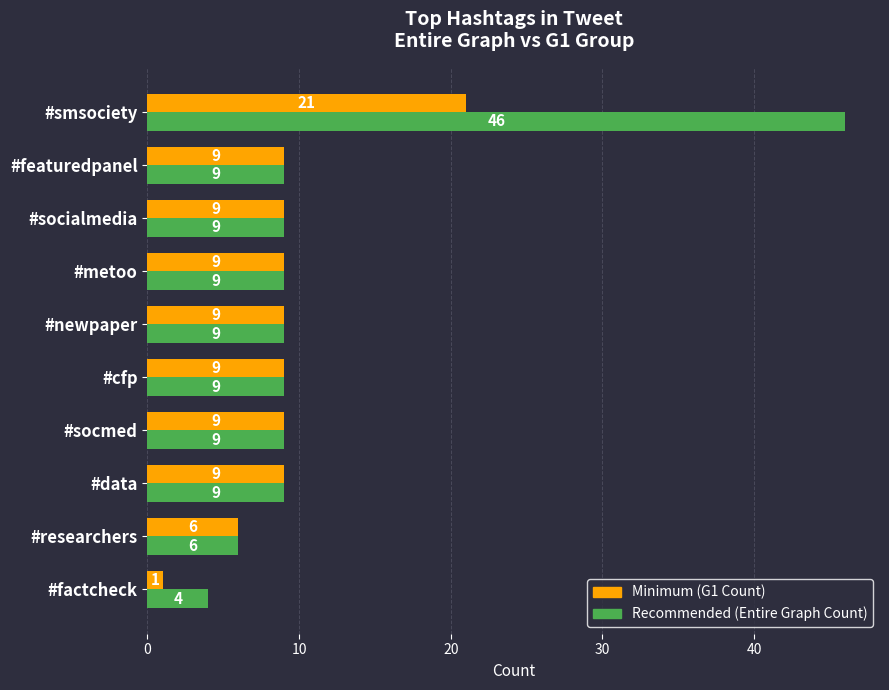

How many values in the Minimum (G1 Count) series are below 9?

2